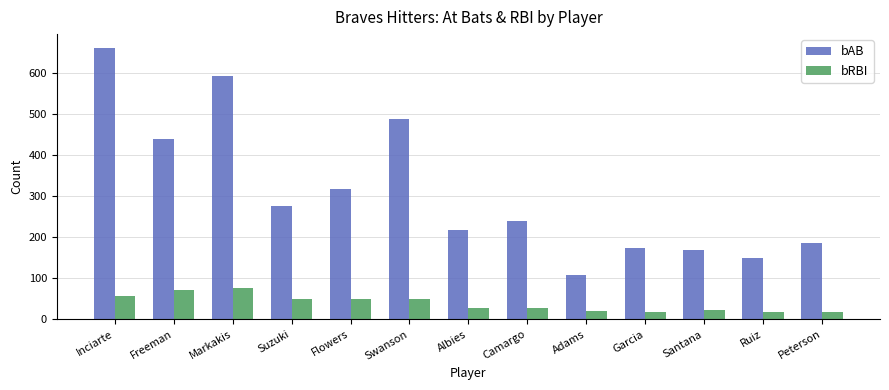

What is the total value across all series at Flowers?

366